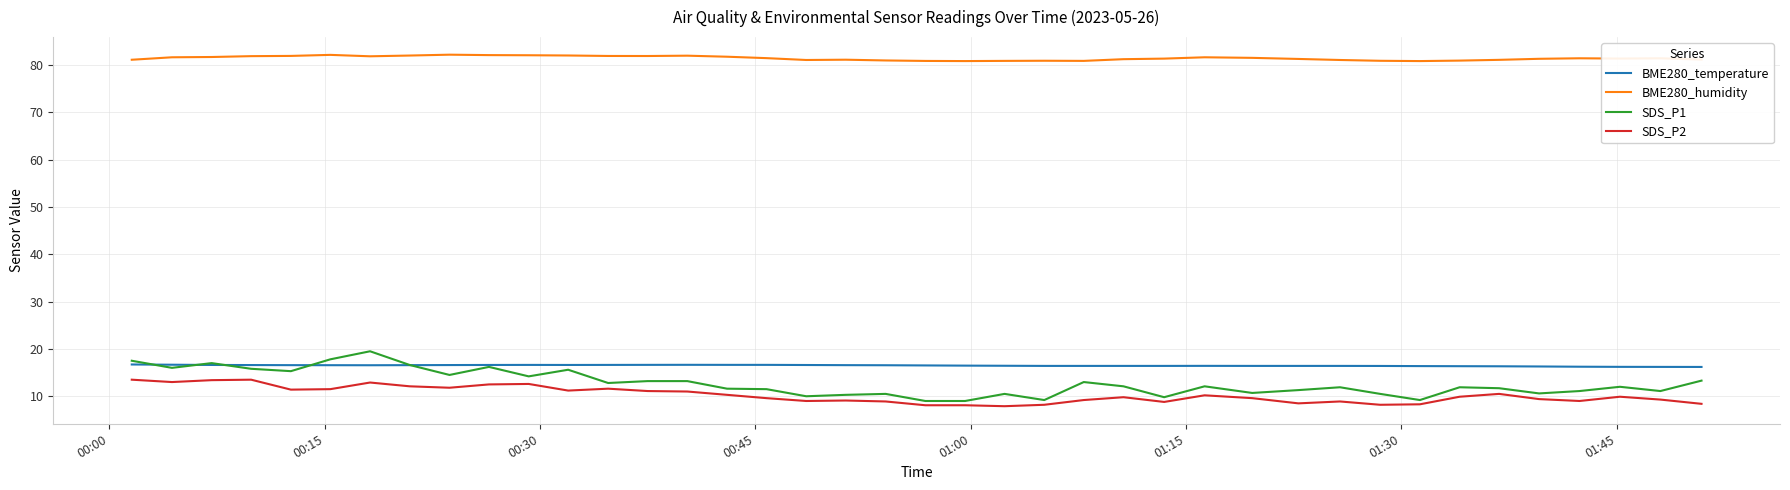

Which series has the largest total across all categories?

BME280_humidity